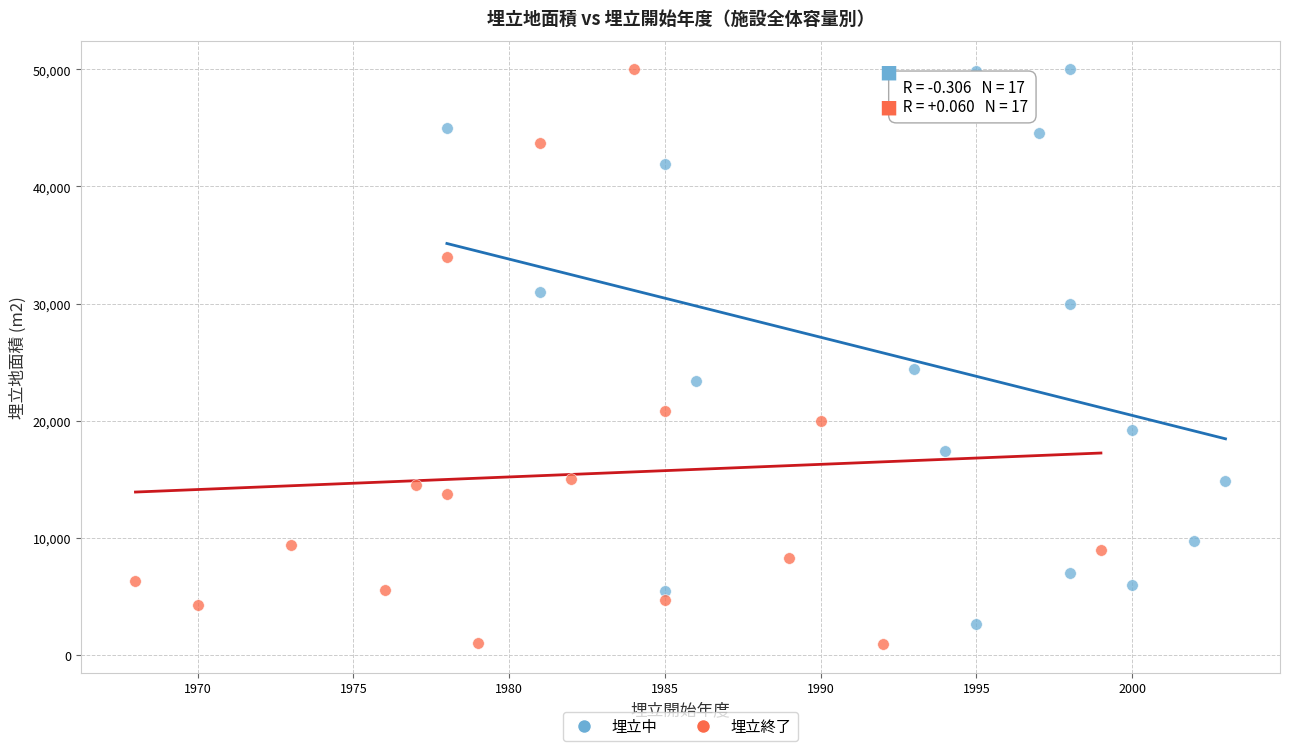

What are all the series names shown in the legend?

埋立中, 埋立終了